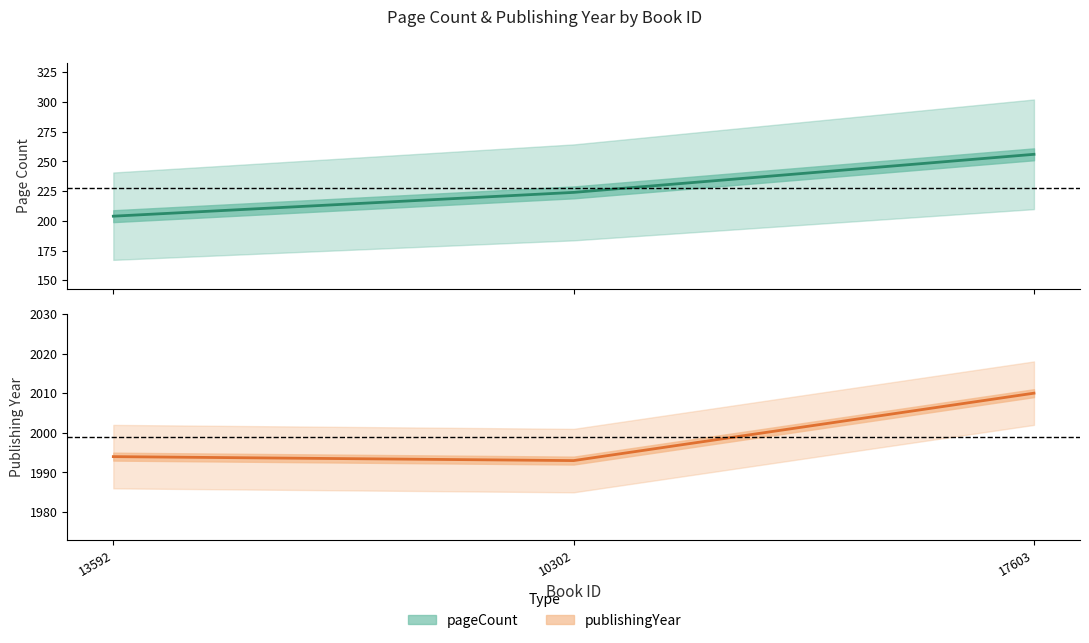

Reading left to right, what are all the values shown in this chart?

pageCount: 204	224	256
publishingYear: 1994	1993	2010